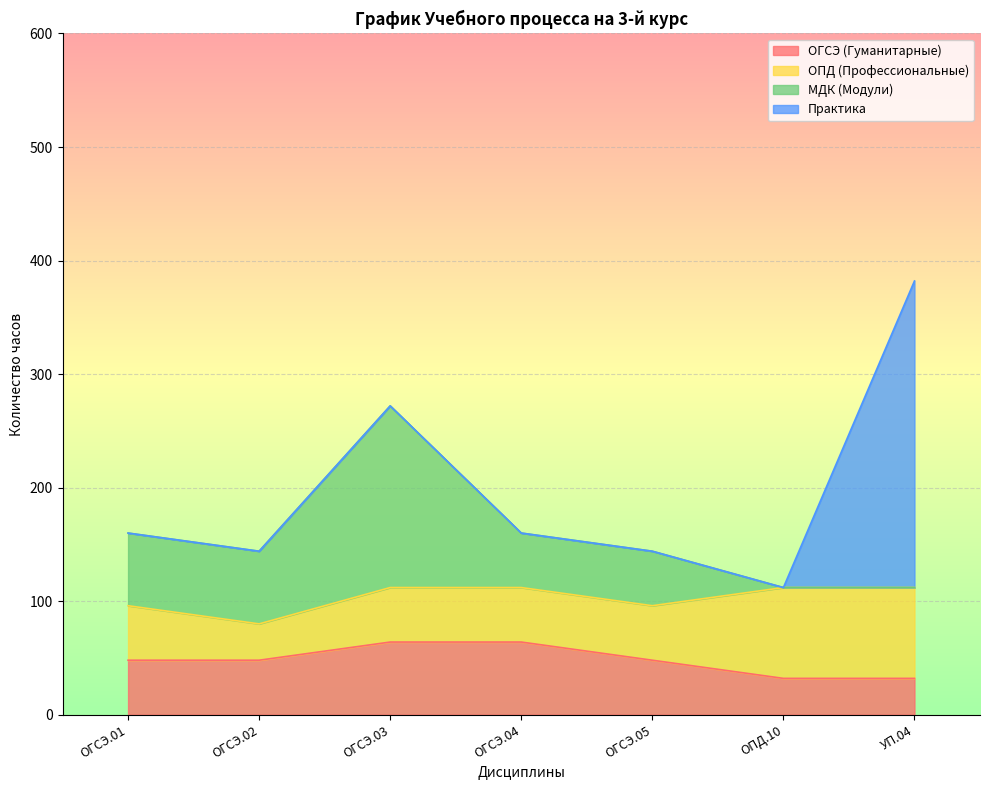

True or false: МДК (Модули) has a value of 85 at ОГСЭ.04.

False